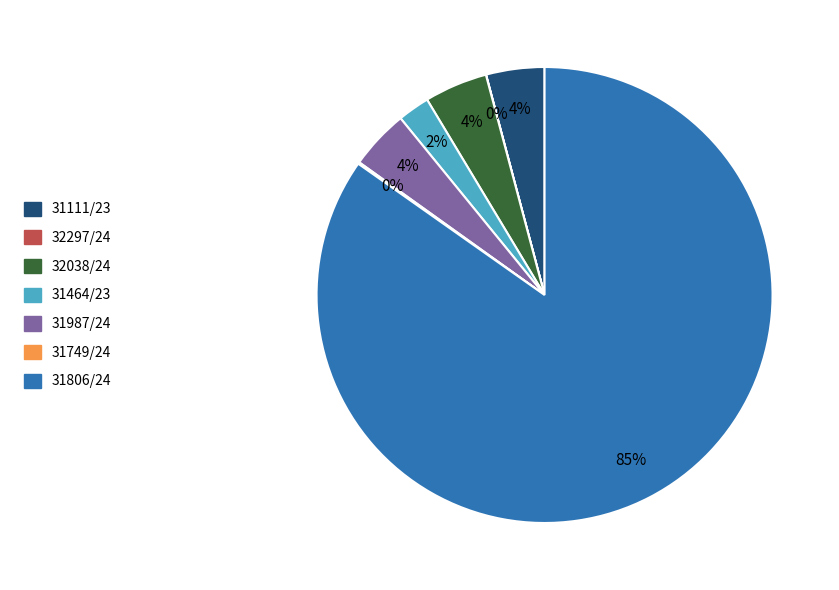

What is the largest slice in the pie chart?

31806/24